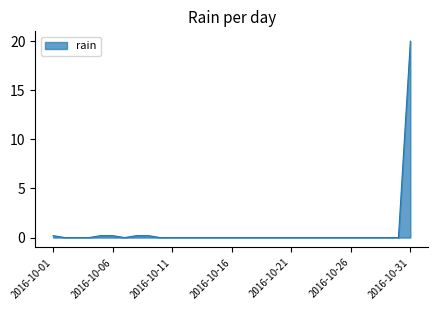

What is the difference between the maximum and minimum values?

20.0